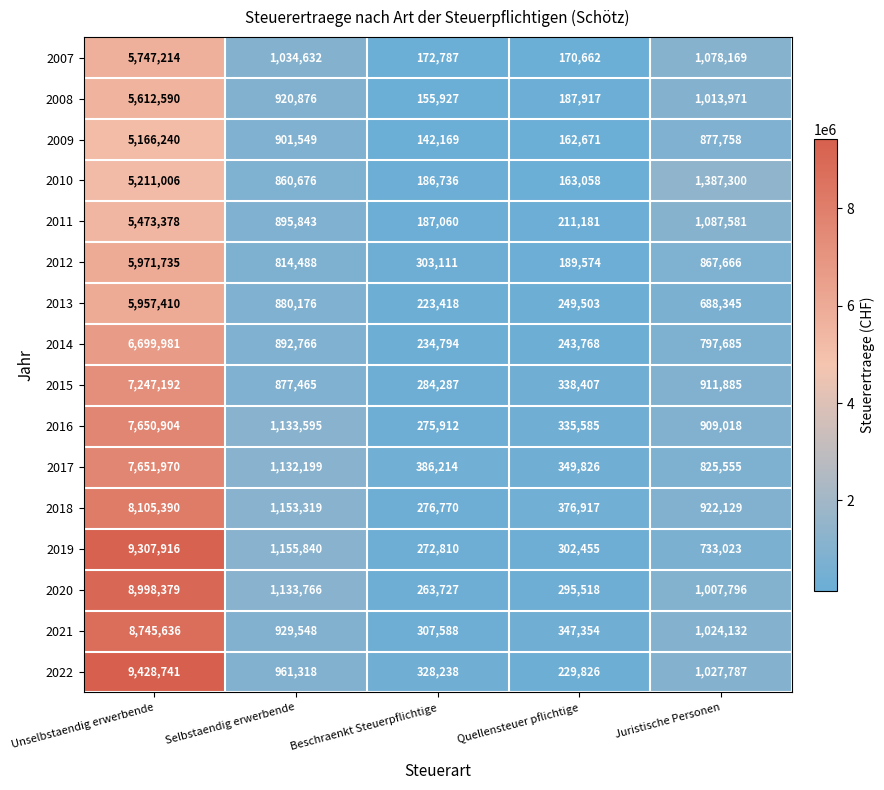

Between Beschraenkt Steuerpflichtige and Quellensteuer pflichtige, which series saw the biggest shift?

2012